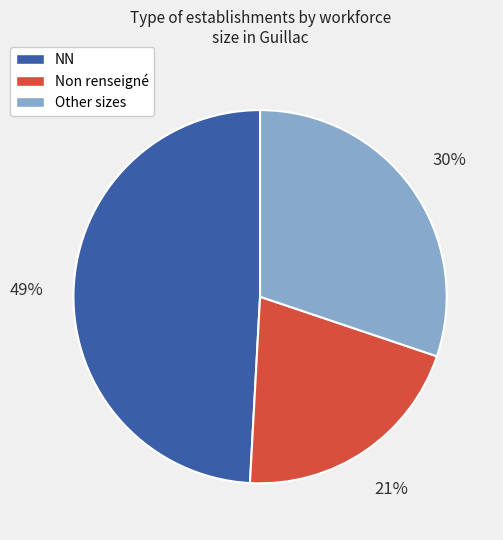

How many segments does this pie chart have?

3